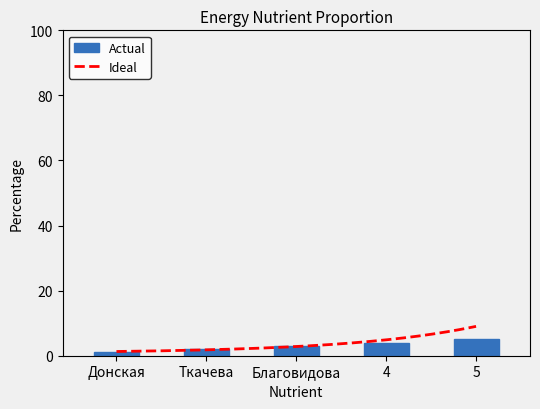

Is it true that the value at 5 is 5?

True